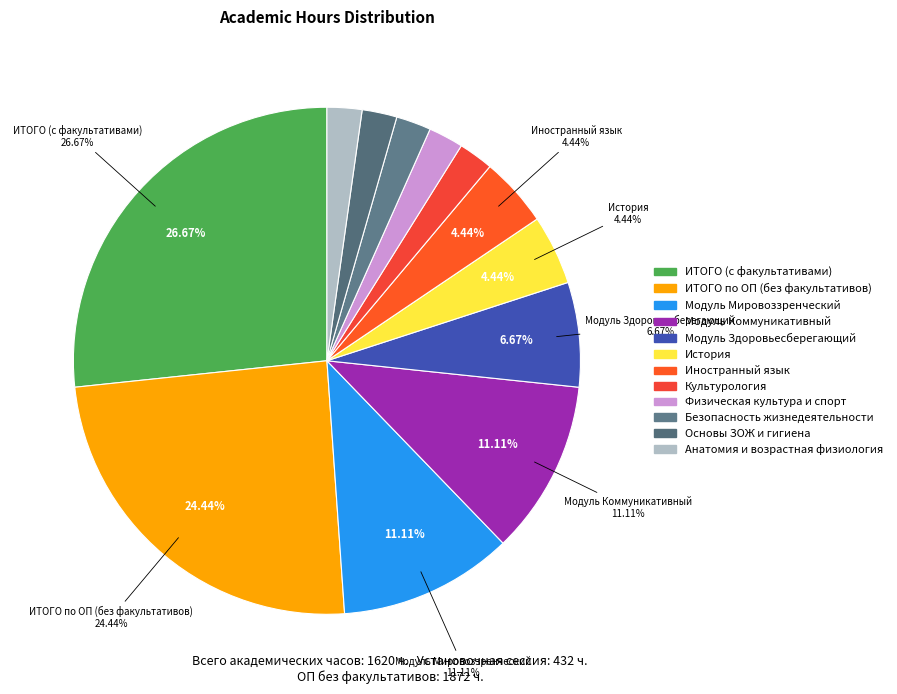

What portion of the pie excludes Физическая культура и спорт?

97.8%